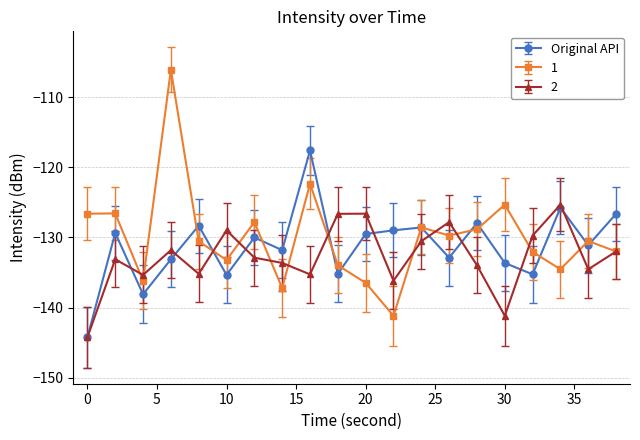

What is the highest value of the 1 series?

-106.1